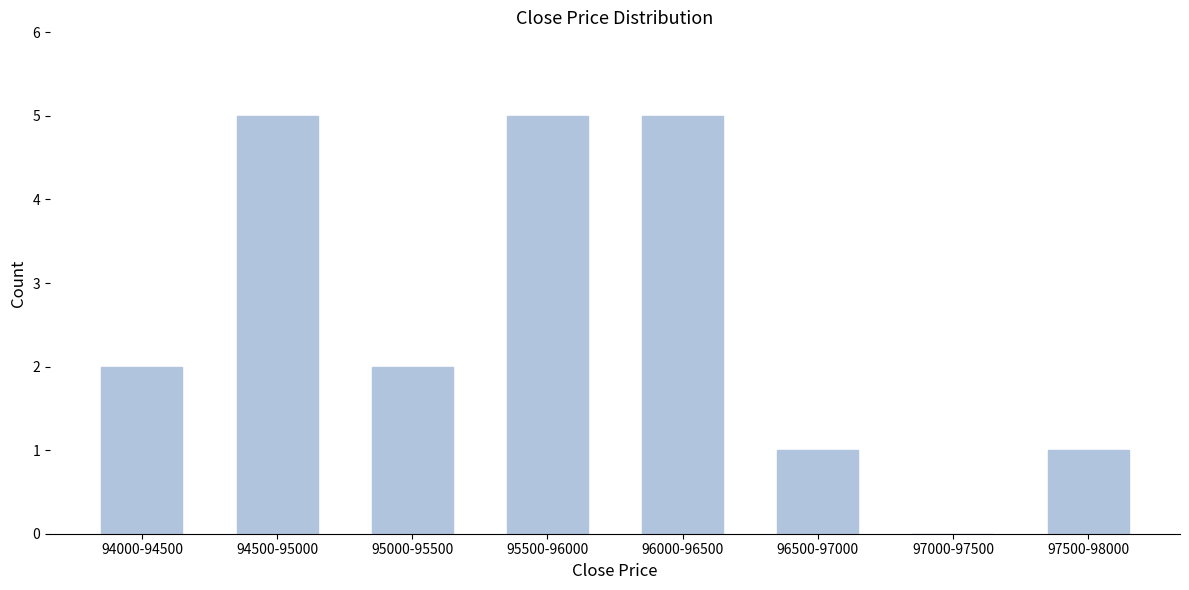

Reading right to left, transcribe all the data shown in this chart.

97500-98000=1	97000-97500=0	96500-97000=1	96000-96500=5	95500-96000=5	95000-95500=2	94500-95000=5	94000-94500=2